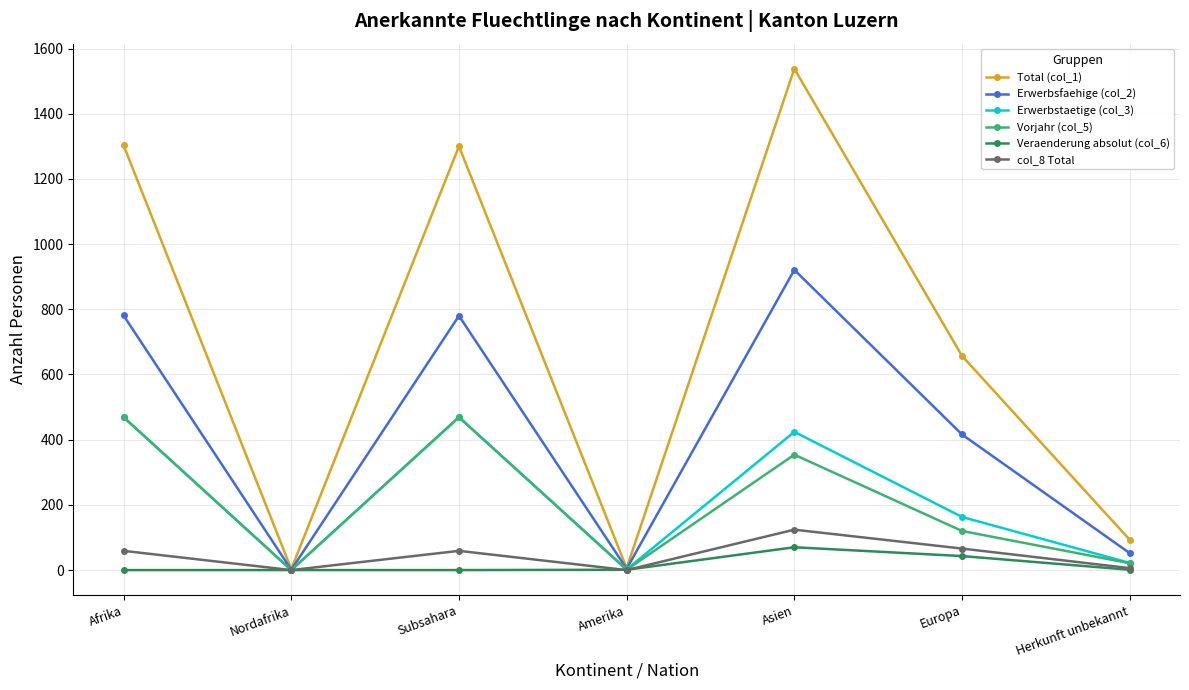

True or false: Erwerbsfaehige (col_2) has a value of 780 at Subsahara.

True